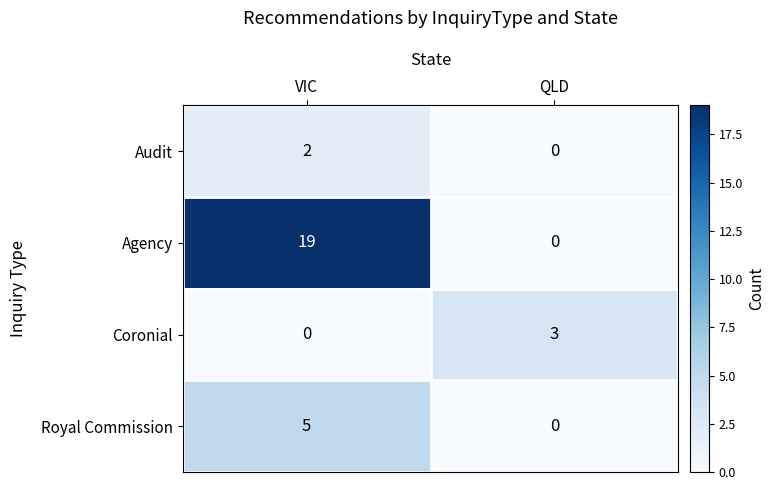

At which category does the chart reach its peak across all series?

VIC